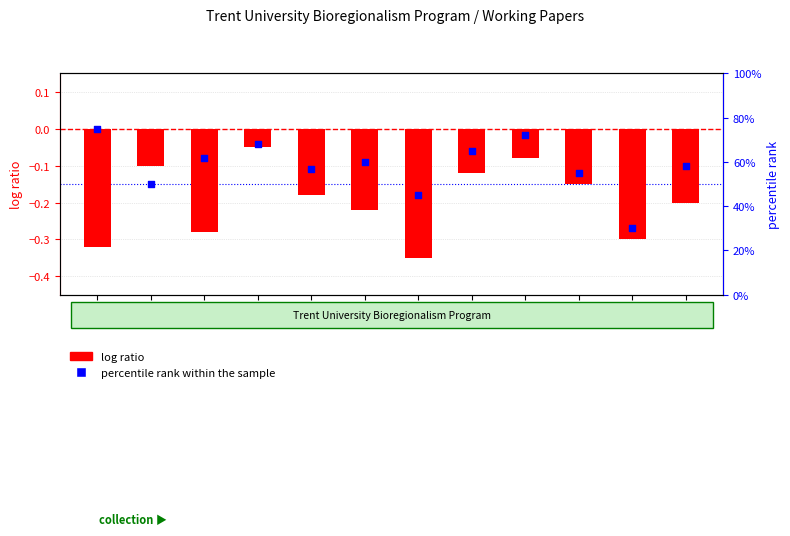

Is the value of percentile rank within the sample at 1990 greater than the value of log ratio at 1994?

Yes